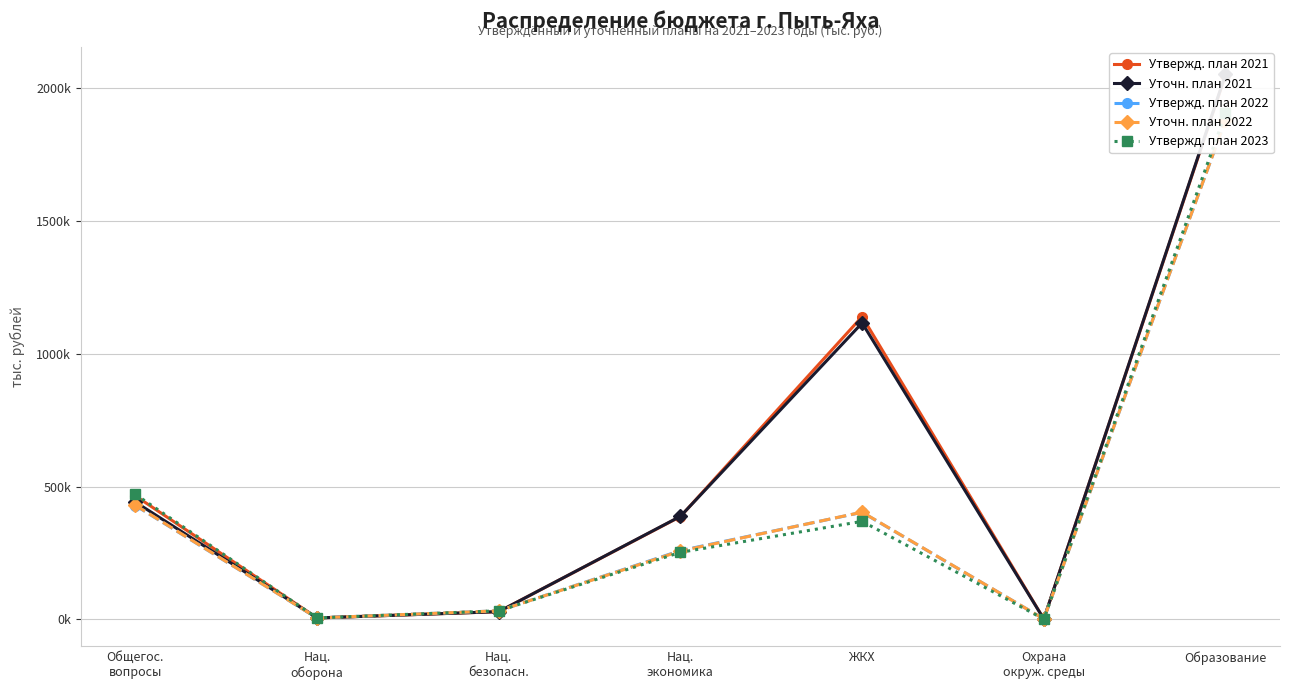

At which category is the sum across all series the highest?

Образование